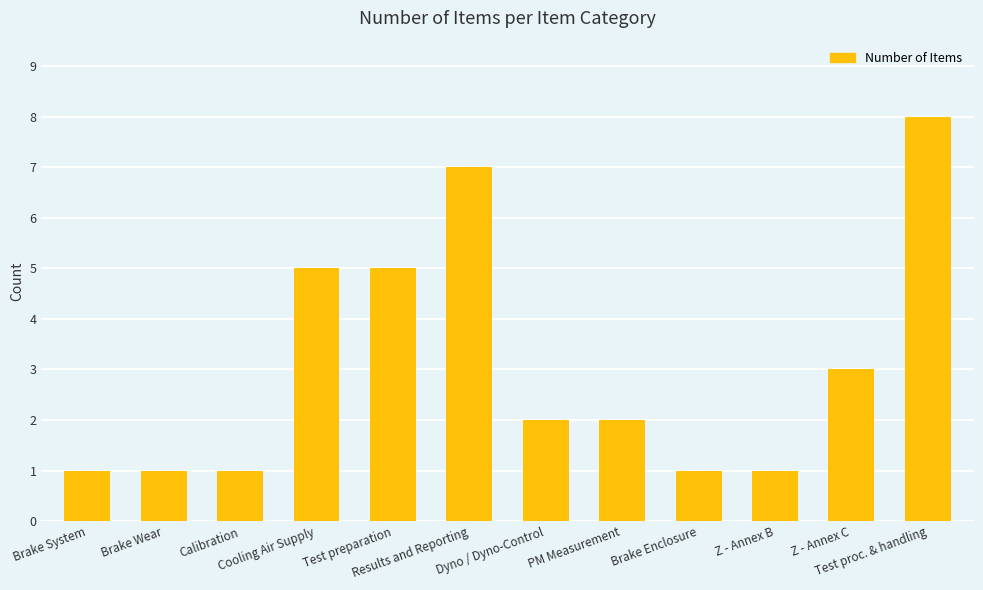

Reading left to right, transcribe all the data shown in this chart.

Brake System=1	Brake Wear=1	Calibration=1	Cooling Air Supply=5	Test preparation=5	Results and Reporting=7	Dyno / Dyno-Control=2	PM Measurement=2	Brake Enclosure=1	Z - Annex B=1	Z - Annex C=3	Test proc. & handling=8